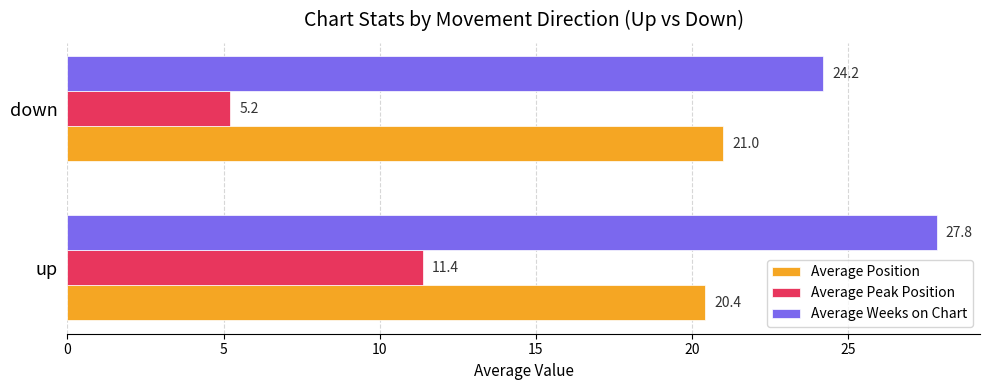

The Average Weeks on Chart series shows 24.2 at down. True or false?

True